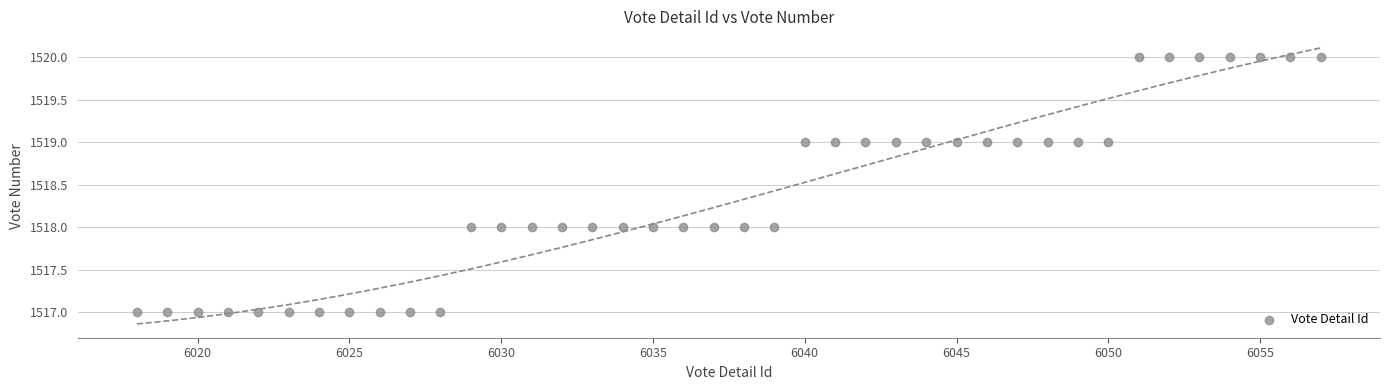

What is the range of Y values (max minus min)?

3